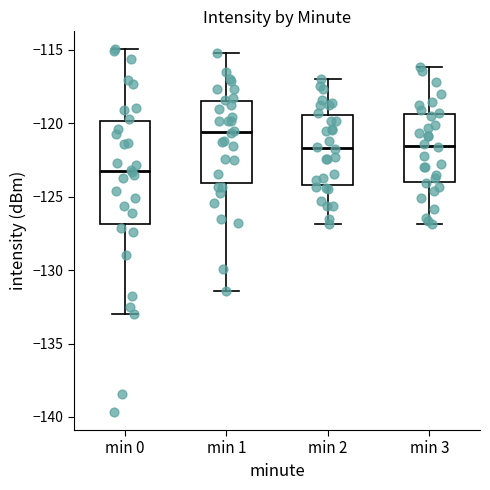

Which box has the highest median line?

min 1